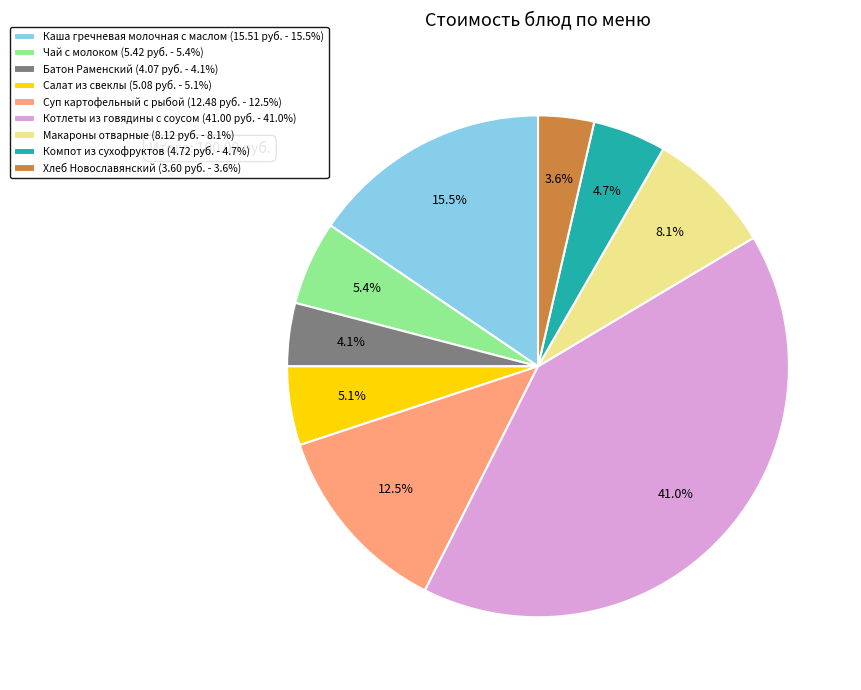

Count the number of slices in the pie.

9